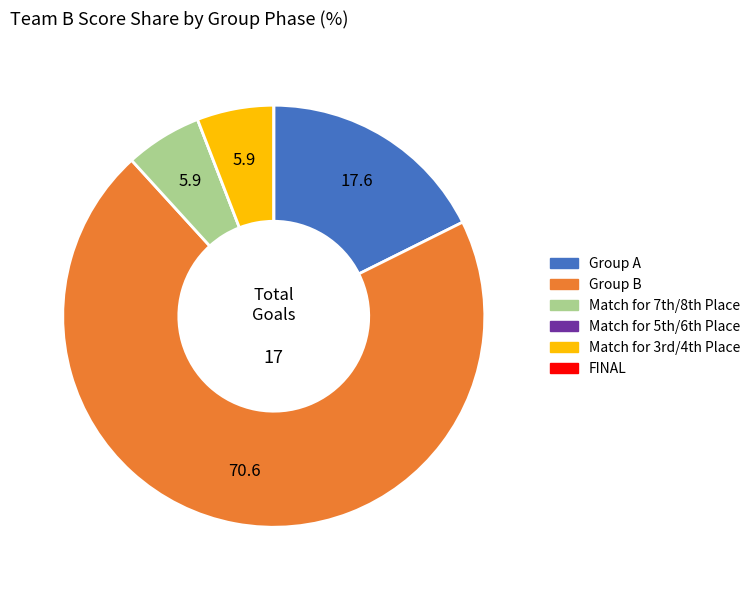

What is the majority slice?

Group B